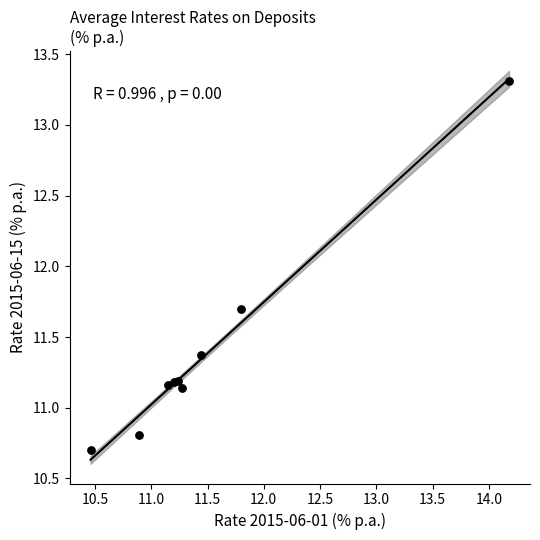

What Y value in the scatter plot is closest to 12?

11.7